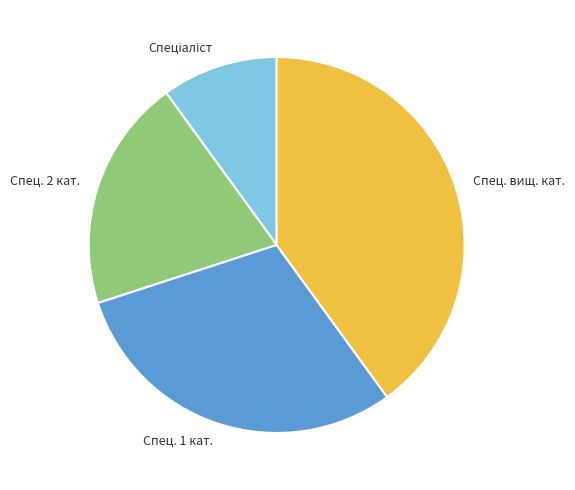

Is it true that Спец. вищ. кат. is 48% of the pie?

False